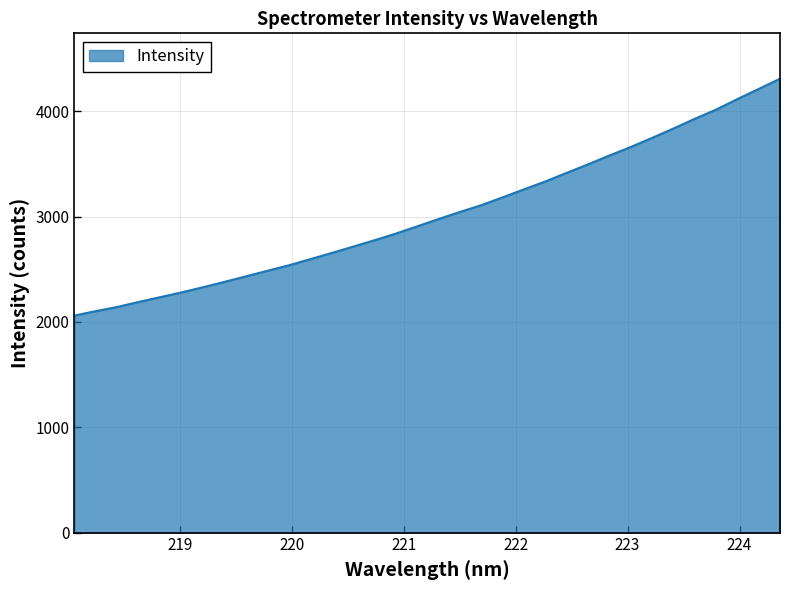

What is the smallest value displayed?

2061.0